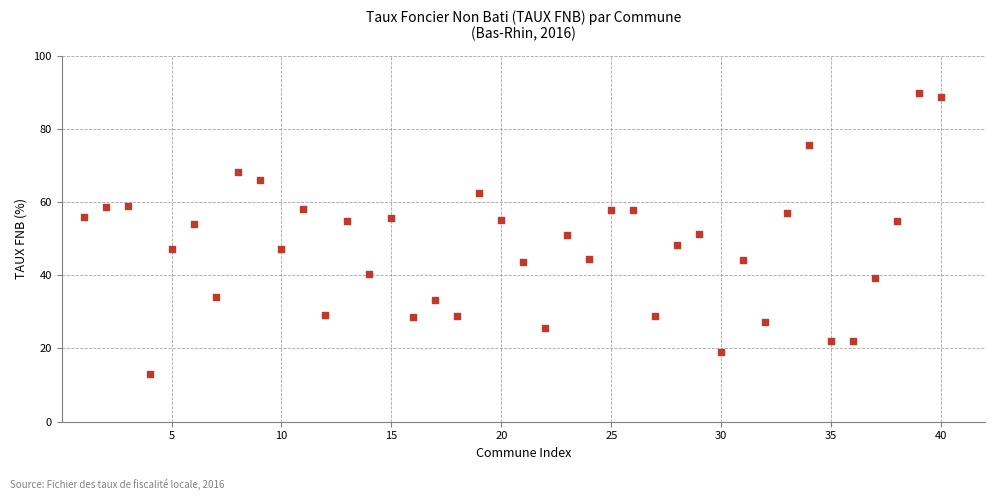

What is the range of Y values (max minus min)?

76.6